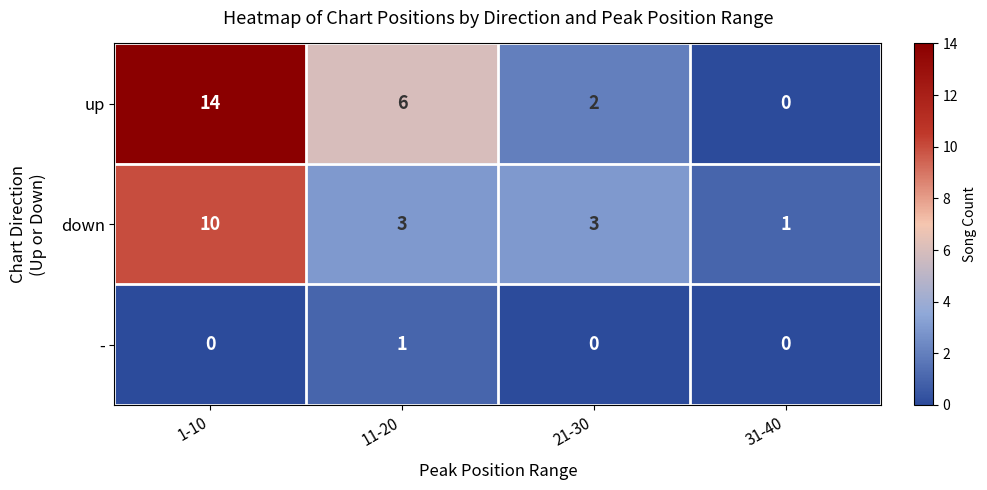

At 1-10, list the series in order from smallest to largest.

-, down, up